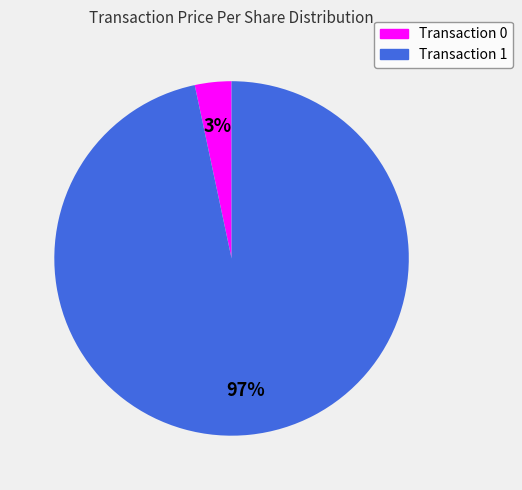

To the nearest percent, what is the average slice percentage?

50%